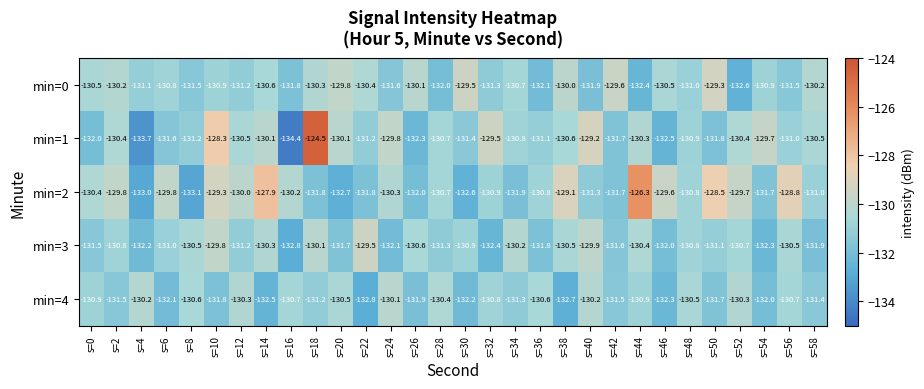

Which series has the largest total across all categories?

min=2